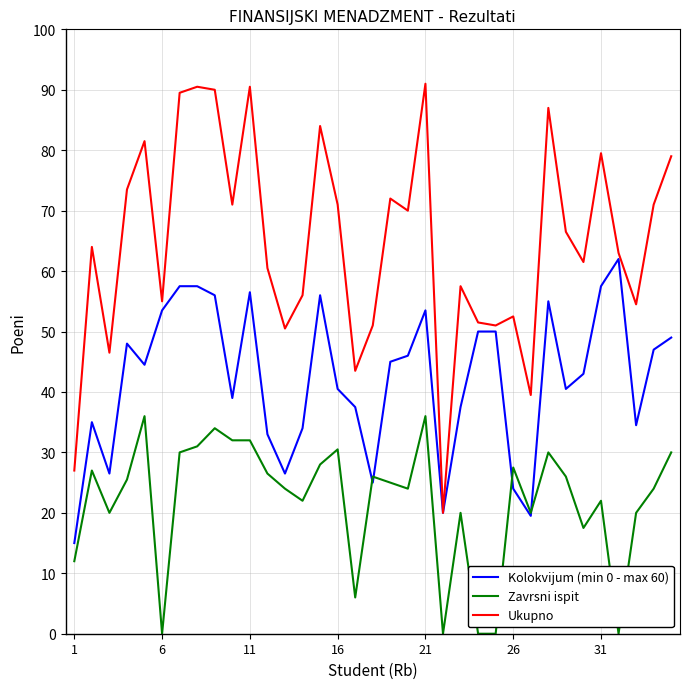

At how many categories does at least one series exceed 46?

31